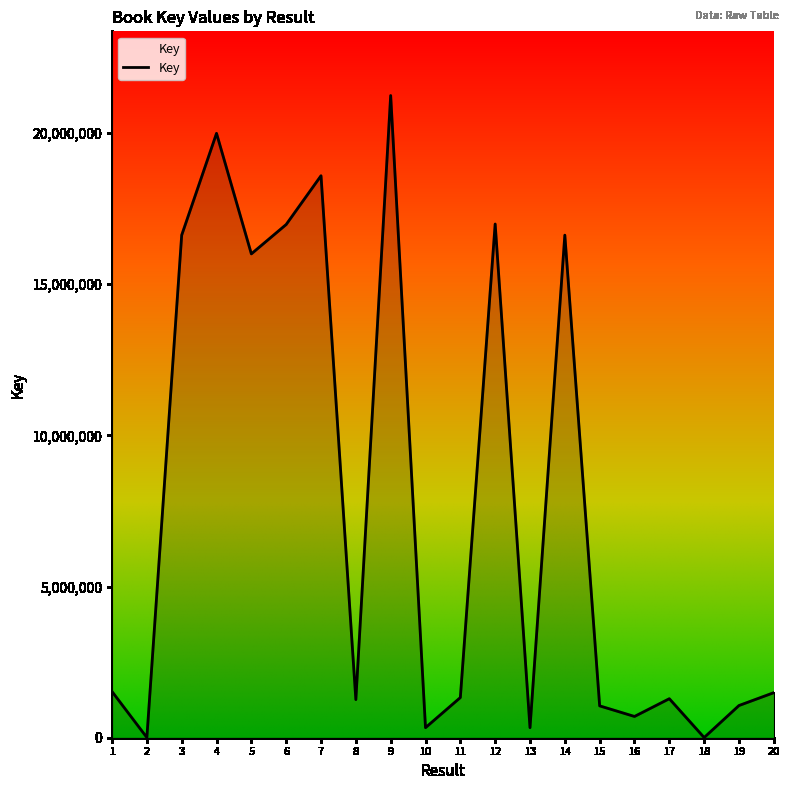

Which has a higher value, 8 or 20?

20